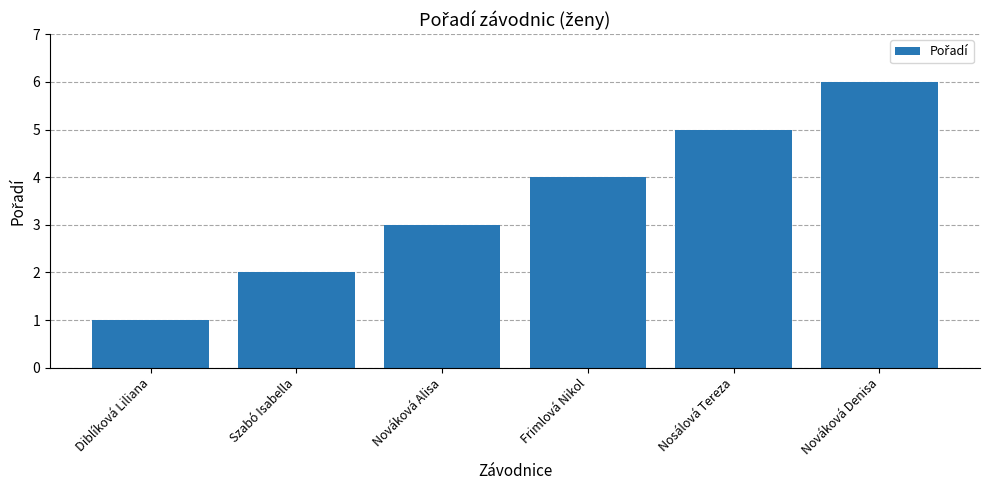

What is the sum of the values at Nováková Denisa and Frimlová Nikol?

10